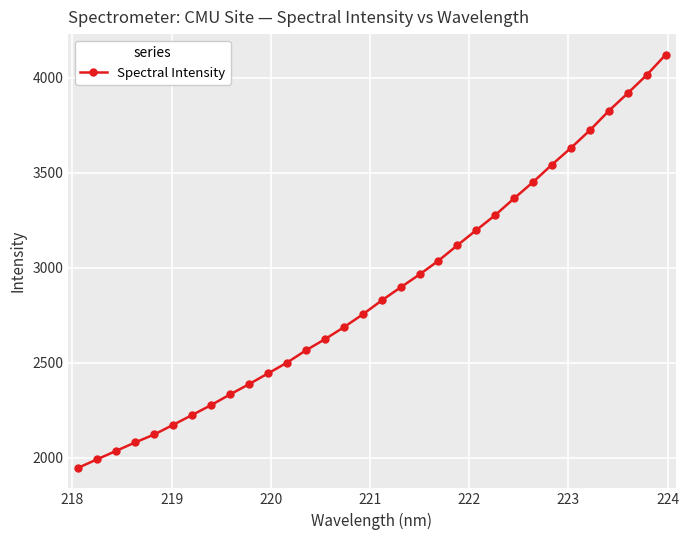

What is the value of the 14th point from the left?

2623.9